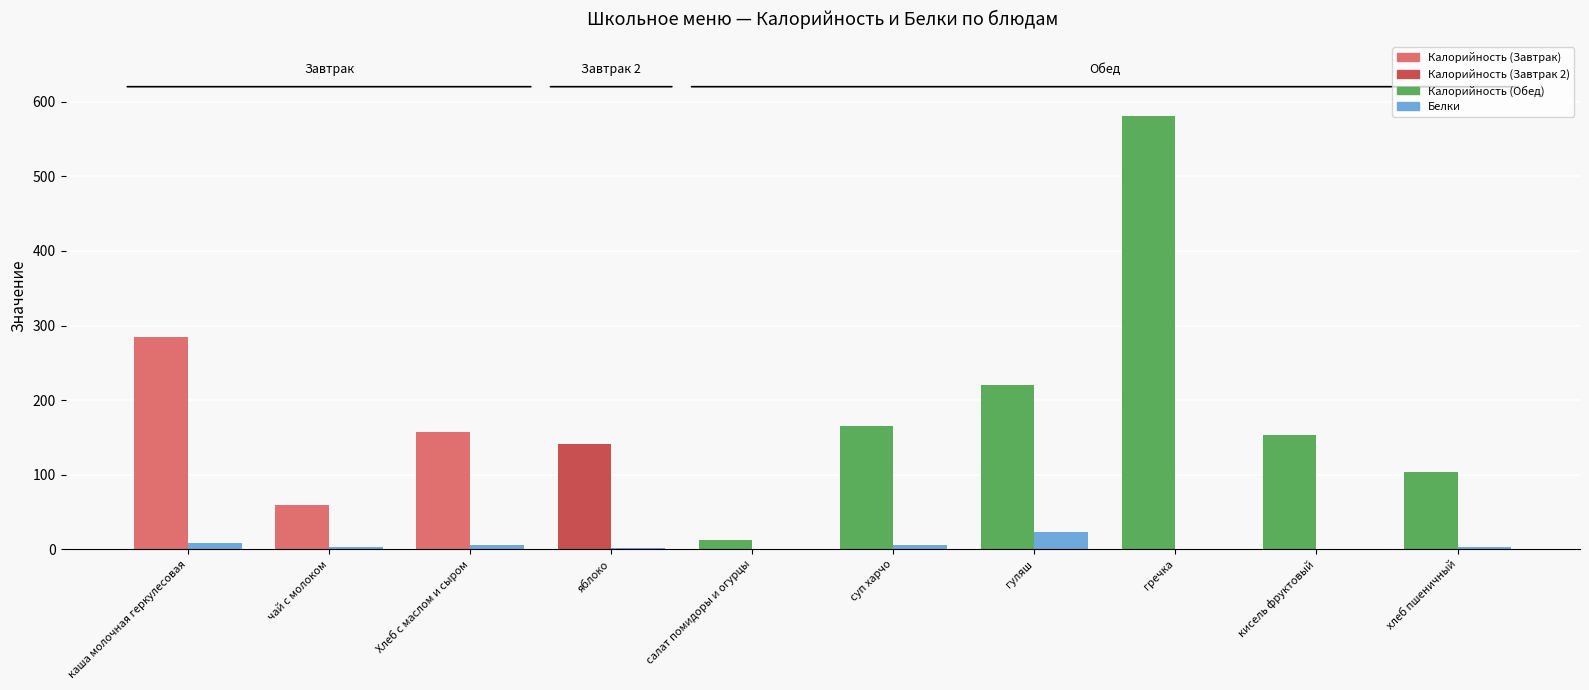

Does the chart contain stacked bars?

No